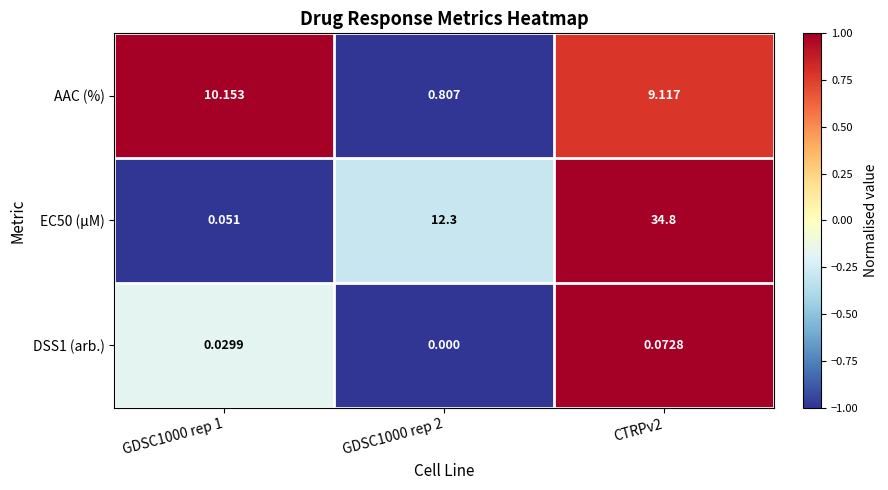

Is the value of DSS1 (arb.) at GDSC1000 rep 1 greater than the value of AAC (%) at GDSC1000 rep 1?

No